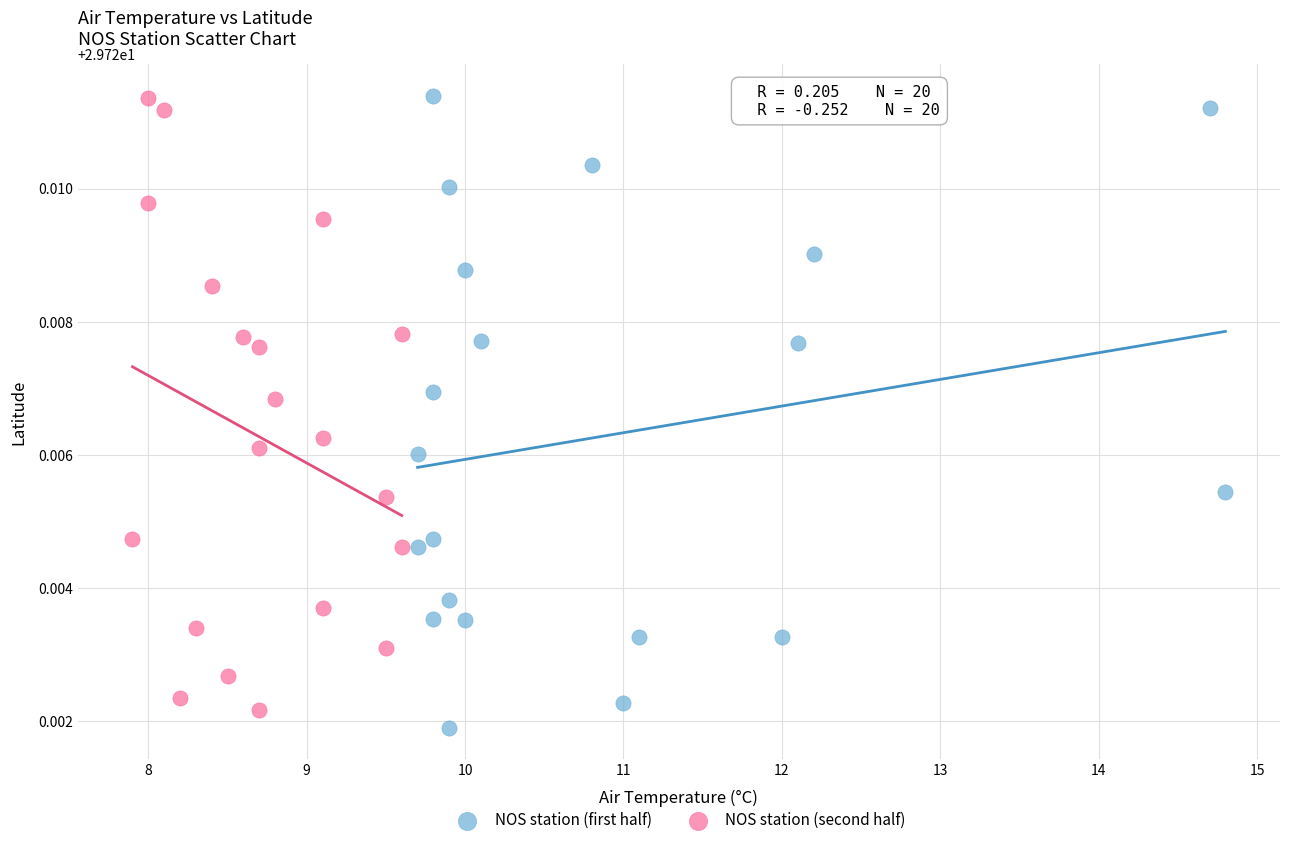

Which series reaches the minimum Y coordinate?

NOS station (first half)